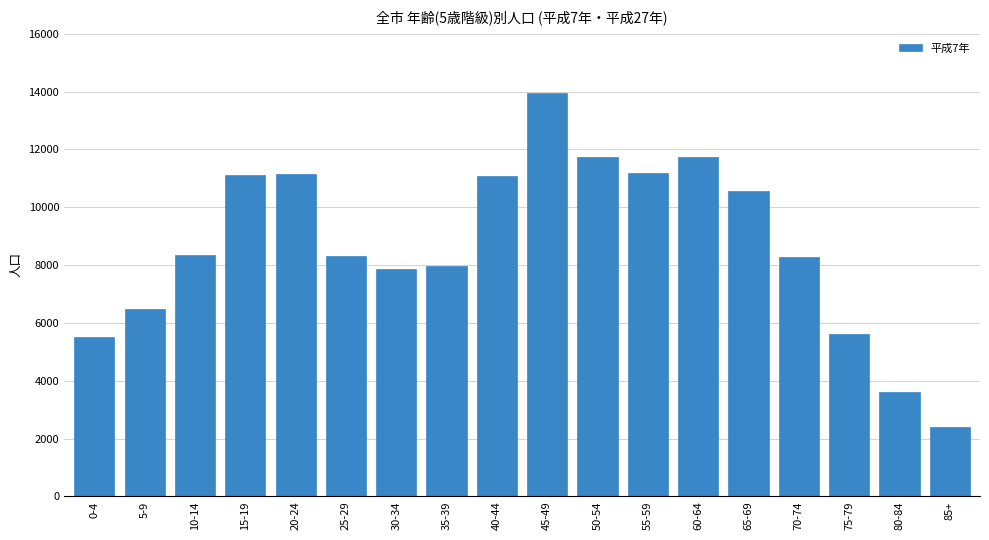

What is the approximate value at 25-29?

8328